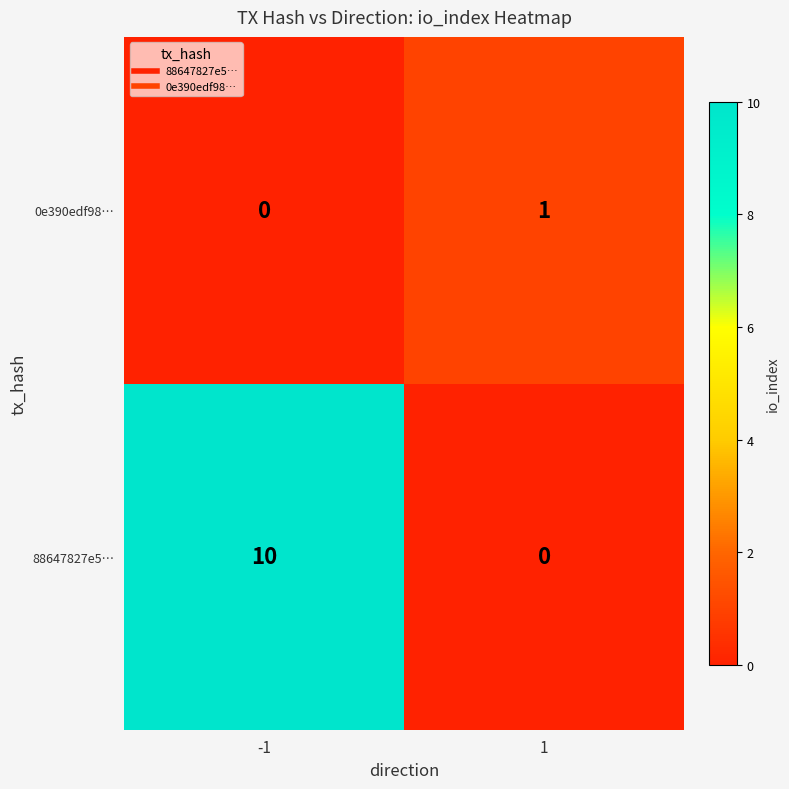

What is the difference between the 88647827e5… values at 1 and -1?

10